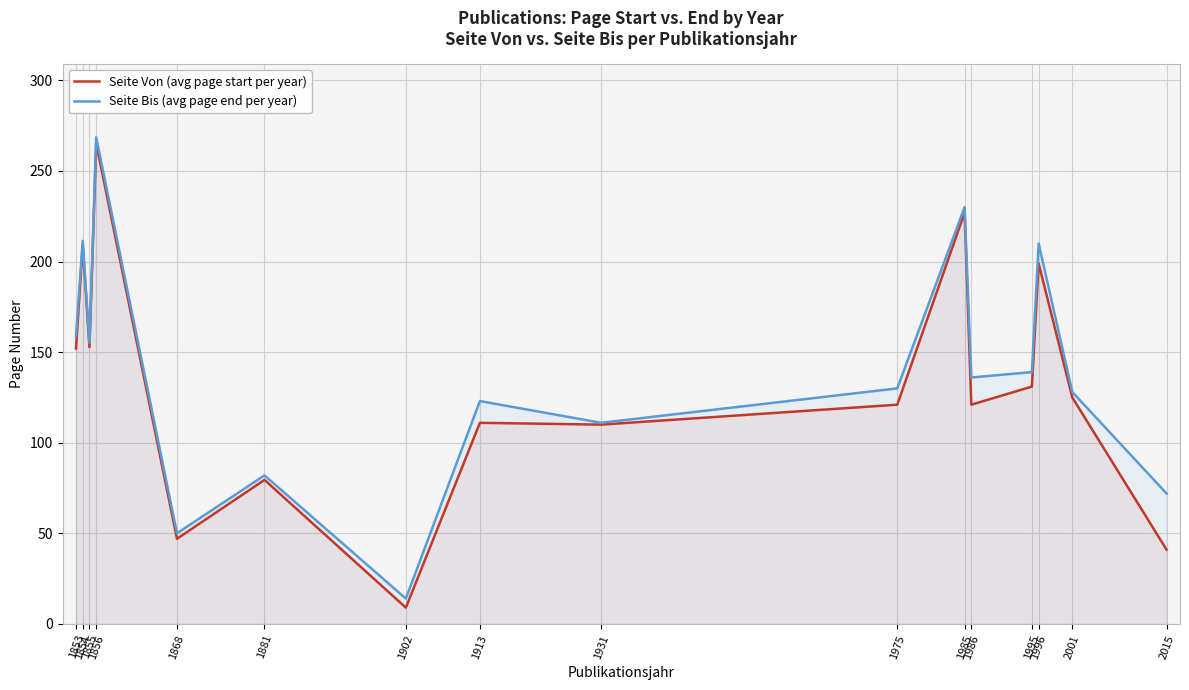

Is it true that Seite Von (avg page start per year) equals 121.0 at 1975?

True